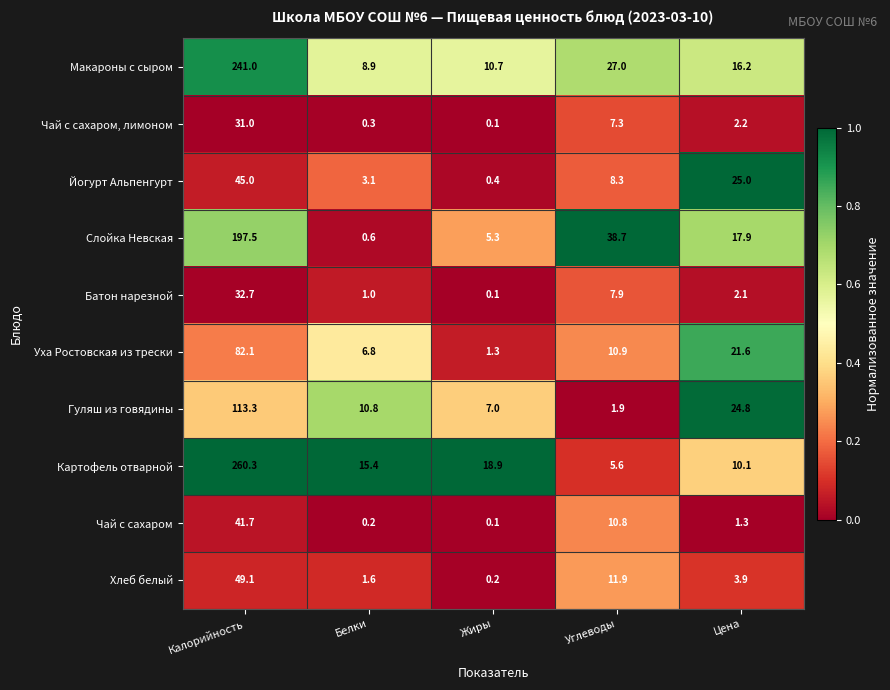

What is the approximate value of Батон нарезной at Цена?

2.1